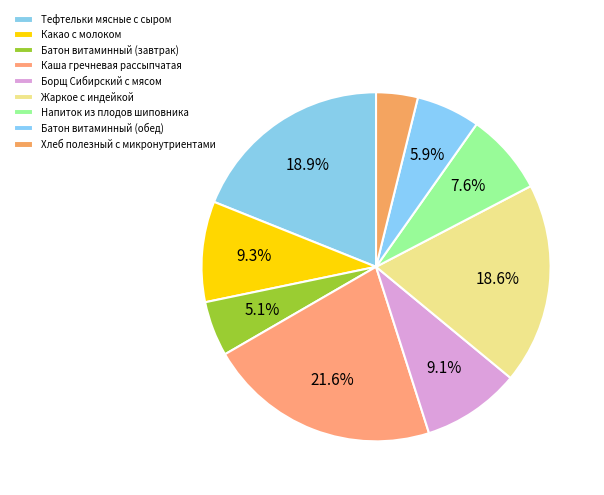

True or false: Борщ Сибирский с мясом accounts for 1% of the total.

False